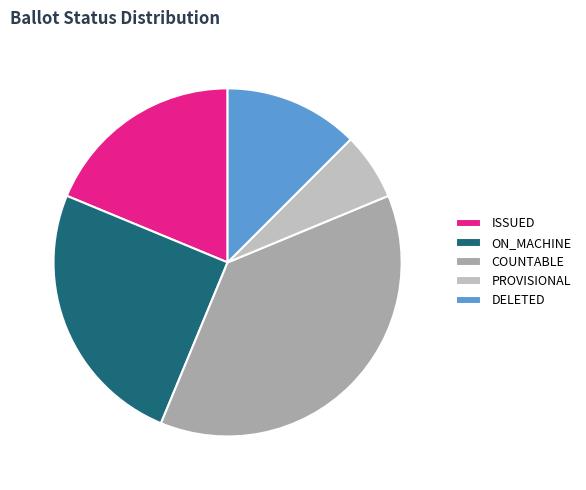

Is there a majority slice in this chart?

No